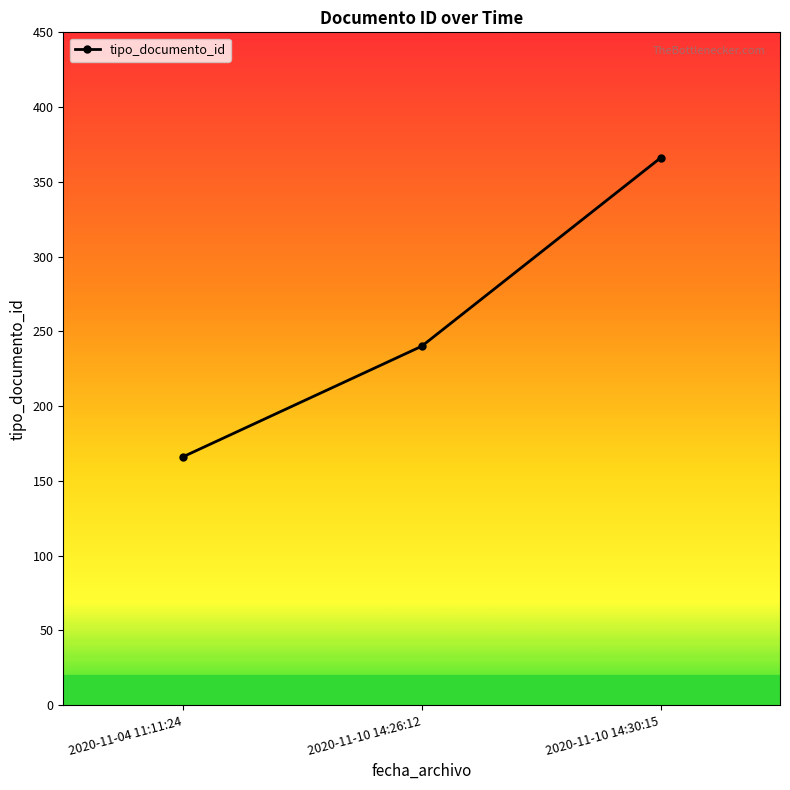

What position from the left is 2020-11-04 11:11:24?

1